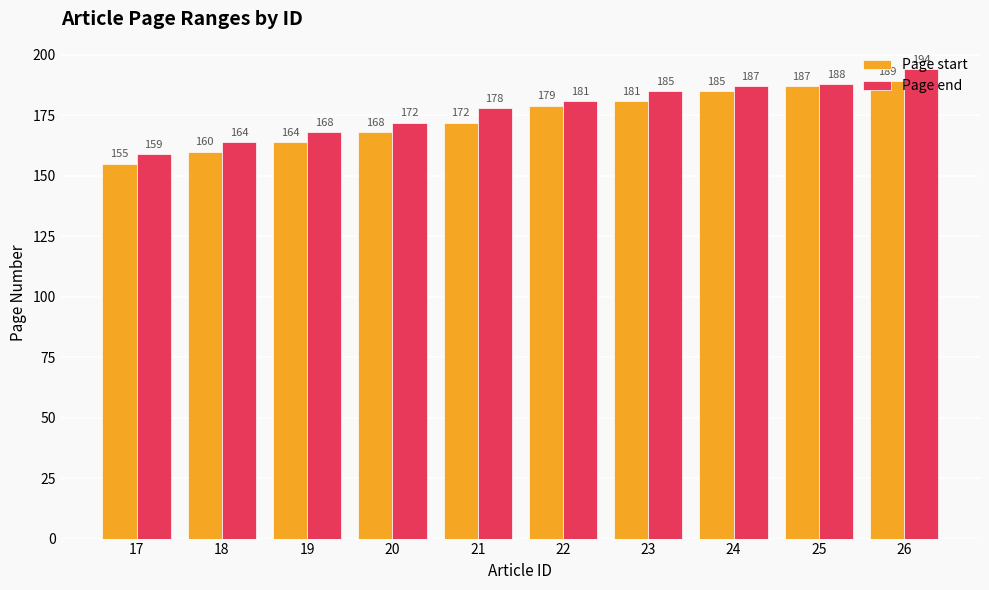

List the series in order of their peak value, lowest first.

Page start, Page end